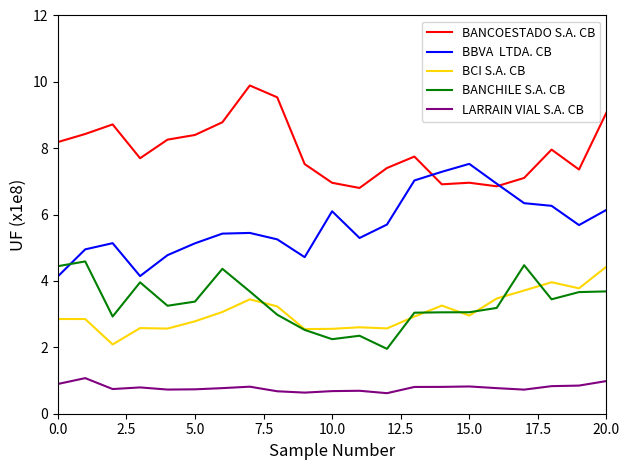

What is the smallest value displayed?

0.6